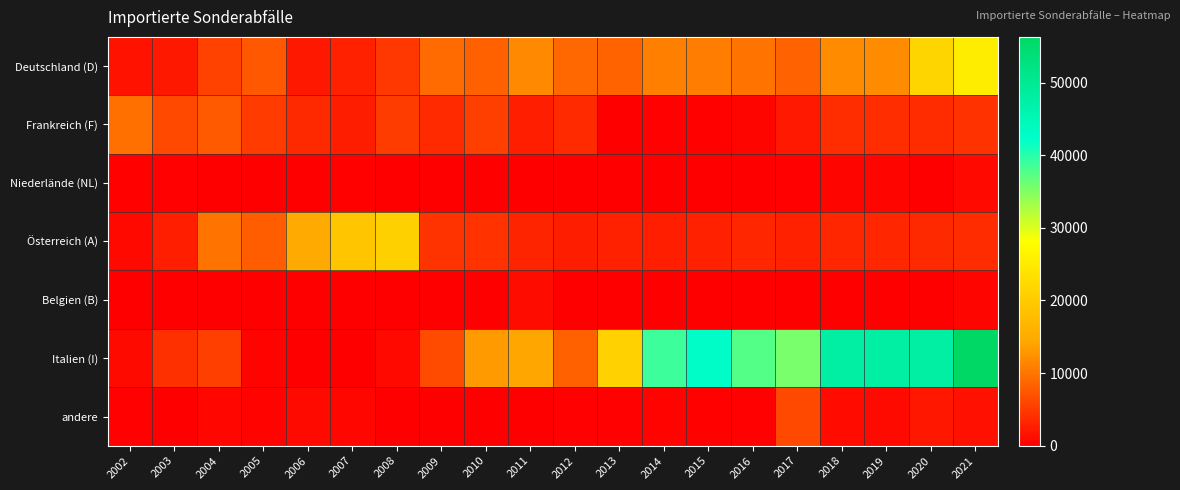

Reading left to right, transcribe all the data shown in this chart.

Deutschland (D): 2002=1700	2003=2100	2004=5700	2005=7500	2006=2100	2007=2900	2008=4800	2009=9200	2010=8300	2011=11700	2012=8900	2013=8500	2014=10800	2015=10700	2016=10000	2017=8400	2018=11900	2019=11900	2020=21600	2021=25300
Frankreich (F): 2002=9600	2003=6300	2004=7700	2005=5100	2006=3600	2007=2600	2008=5200	2009=3700	2010=5400	2011=2700	2012=3700	2013=100	2014=200	2015=300	2016=500	2017=2200	2018=3900	2019=3900	2020=3800	2021=4300
Niederlände (NL): 2002=300	2003=200	2004=100	2005=100	2006=100	2007=300	2008=0	2009=0	2010=0	2011=0	2012=50	2013=0	2014=100	2015=0	2016=50	2017=120	2018=500	2019=500	2020=80	2021=800
Österreich (A): 2002=800	2003=2700	2004=9800	2005=8000	2006=14800	2007=19200	2008=20800	2009=4500	2010=4300	2011=3100	2012=2600	2013=2900	2014=2700	2015=2900	2016=3300	2017=2900	2018=3300	2019=3300	2020=3600	2021=3800
Belgien (B): 2002=0	2003=0	2004=0	2005=0	2006=0	2007=0	2008=0	2009=0	2010=0	2011=1200	2012=0	2013=0	2014=0	2015=40	2016=0	2017=100	2018=100	2019=100	2020=100	2021=500
Italien (I): 2002=900	2003=4100	2004=5400	2005=400	2006=100	2007=100	2008=800	2009=6400	2010=13100	2011=14400	2012=8300	2013=21000	2014=38900	2015=42800	2016=37500	2017=35600	2018=47800	2019=47800	2020=47900	2021=56300
andere: 2002=210	2003=60	2004=550	2005=330	2006=880	2007=737	2008=100	2009=0	2010=50	2011=100	2012=150	2013=210	2014=420	2015=260	2016=150	2017=6280	2018=1040	2019=979	2020=2077	2021=1500